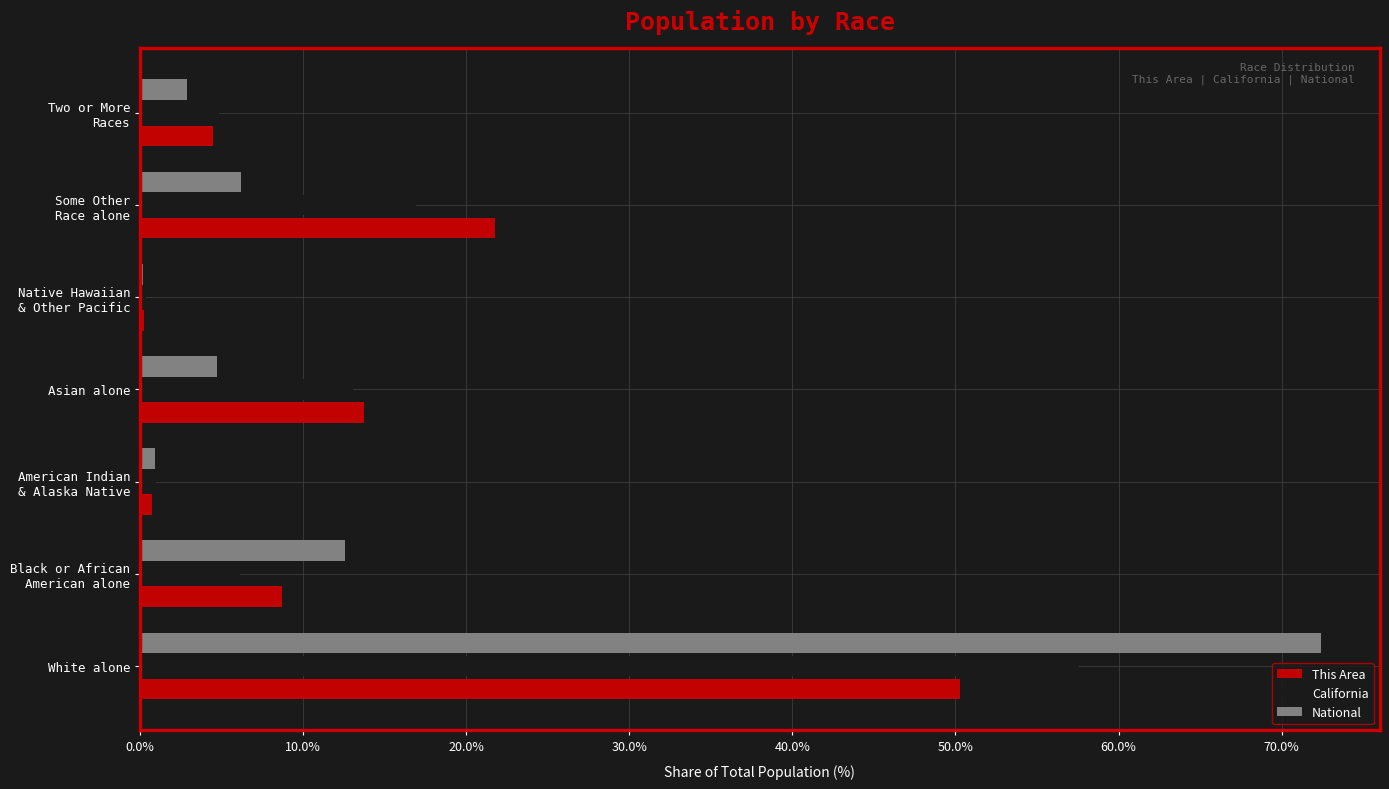

What is the sum of all National values?

100.0